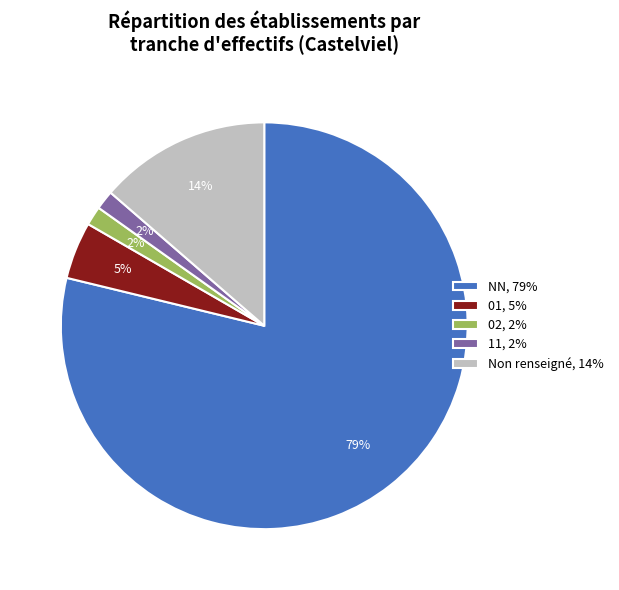

Does any single category account for the majority?

Yes